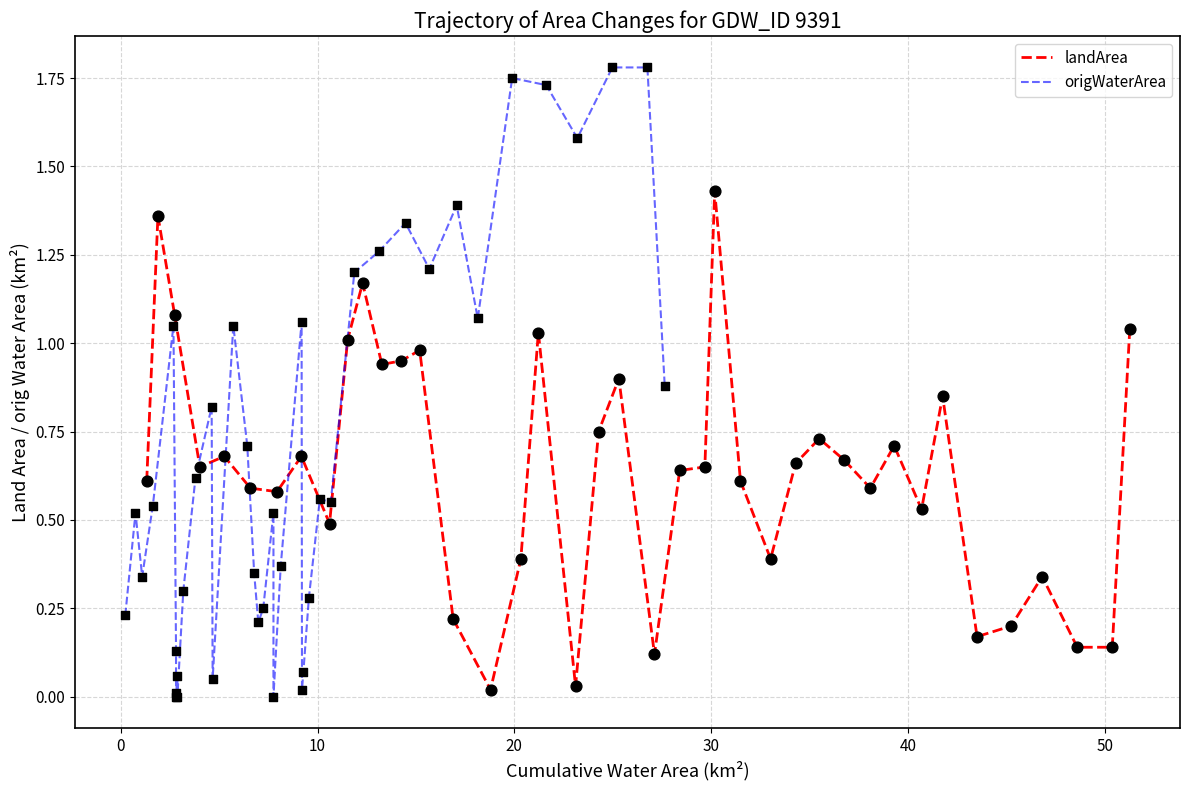

Which series reaches the minimum Y coordinate?

origWaterArea